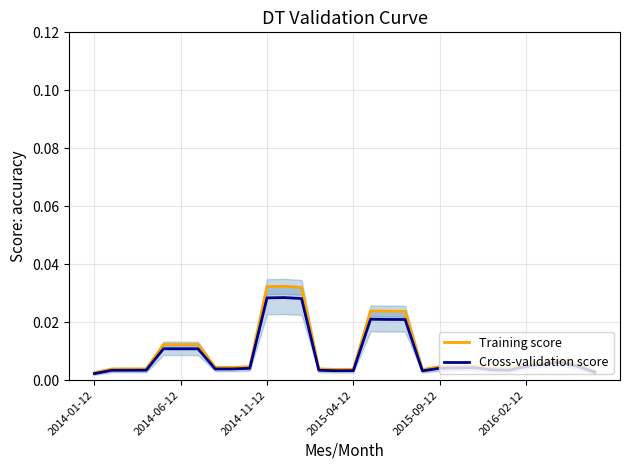

The Training score series shows 0.0 at 7. True or false?

False